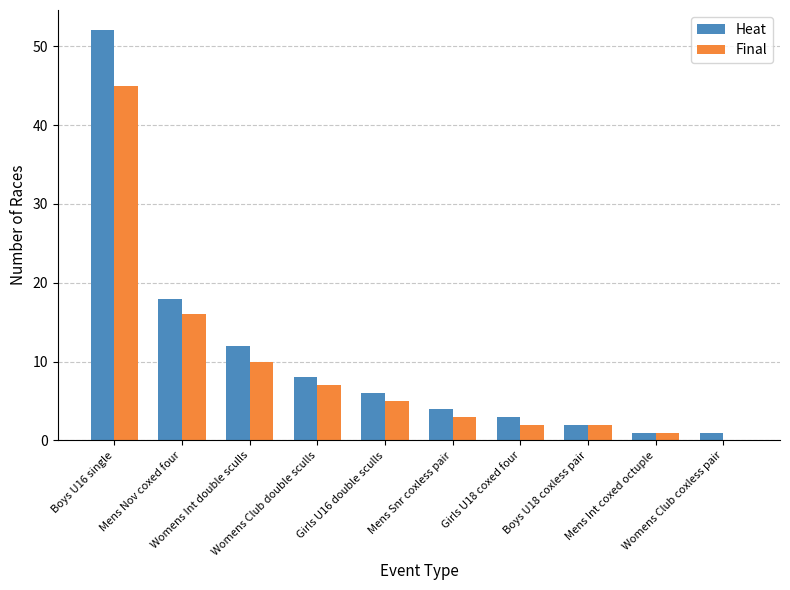

What is the maximum value shown in the chart?

52